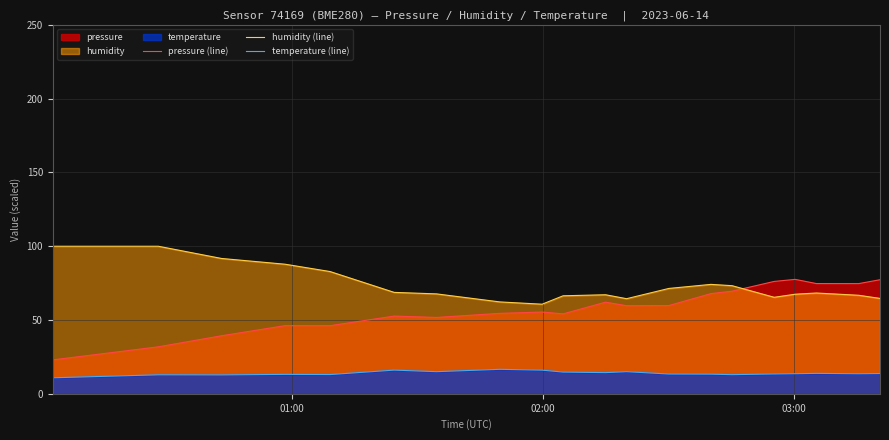

List the series in order of their overall mean, lowest first.

temperature (line), pressure (line), humidity (line)